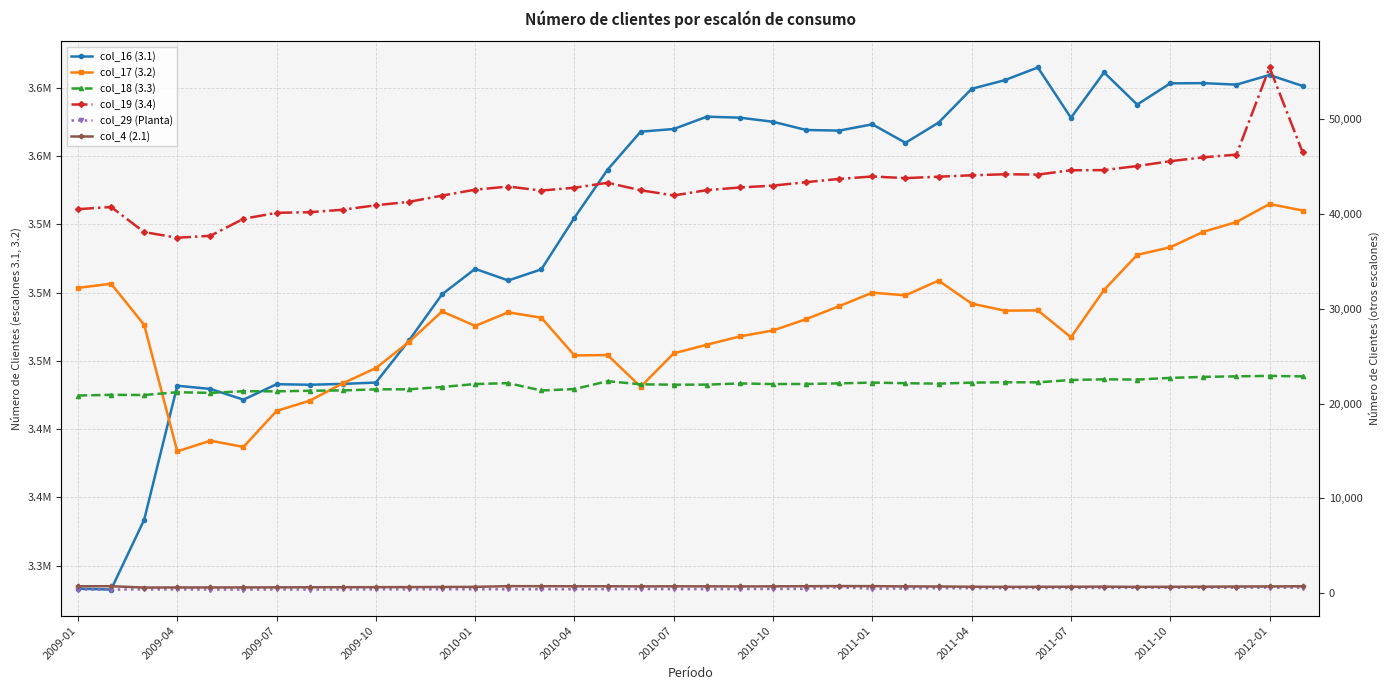

Count the number of data series in this chart.

6